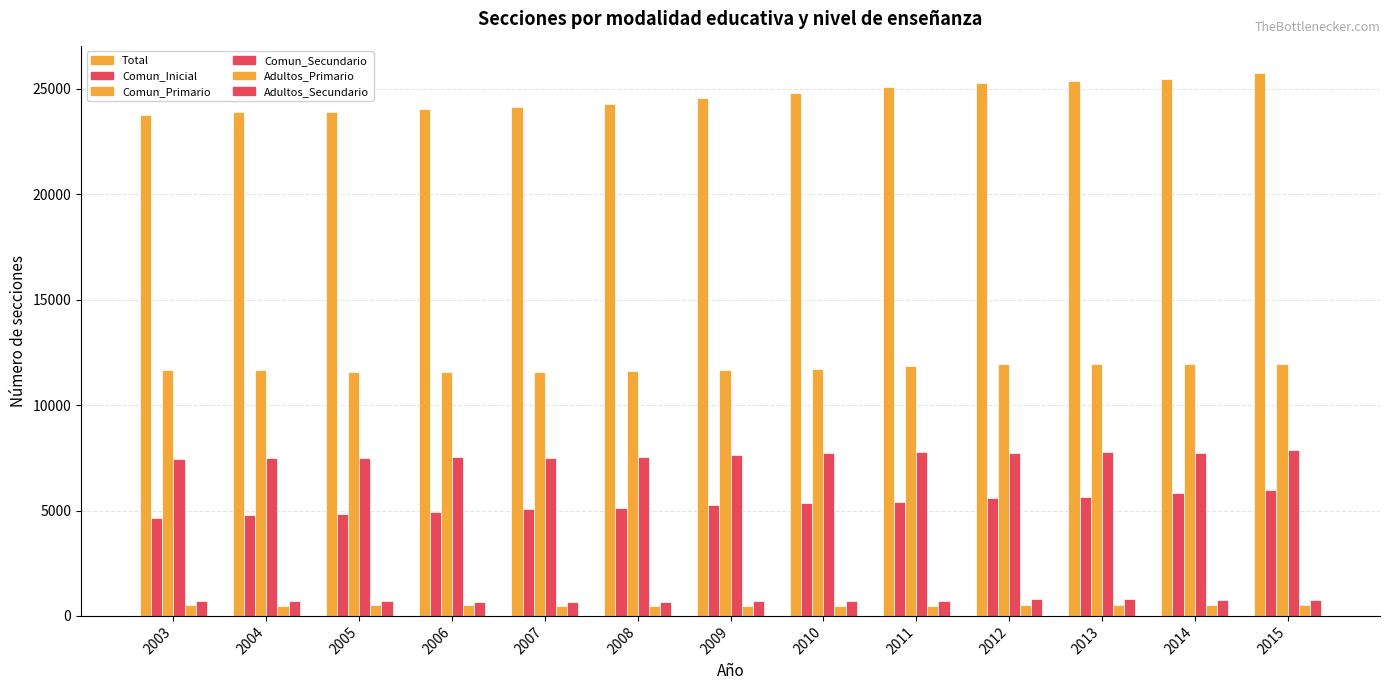

At which category is the sum across all series the highest?

2015